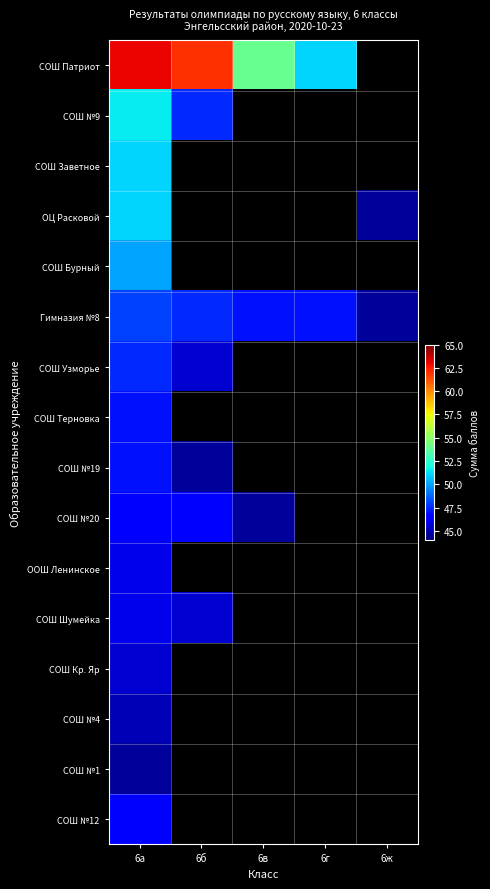

Is the value of СОШ №20 at 6г greater than the value of СОШ №9 at 6в?

No